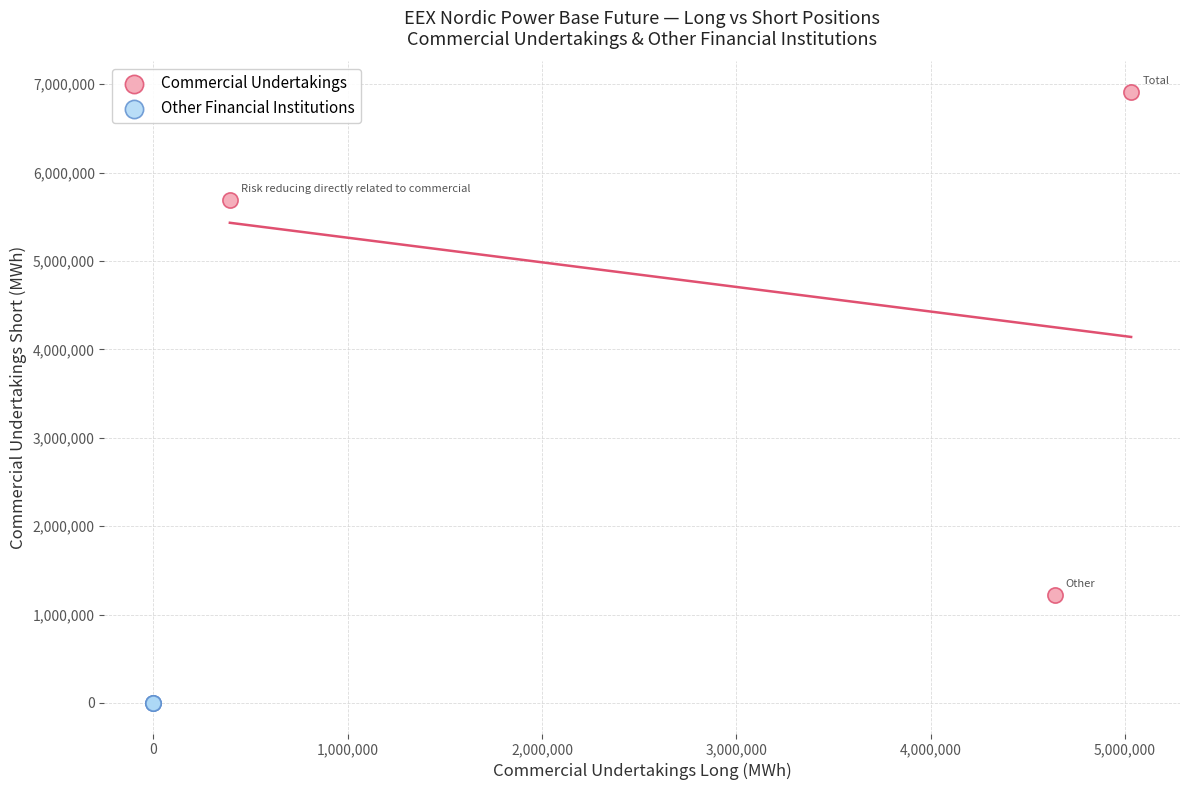

Which series reaches the minimum Y coordinate?

Other Financial Institutions